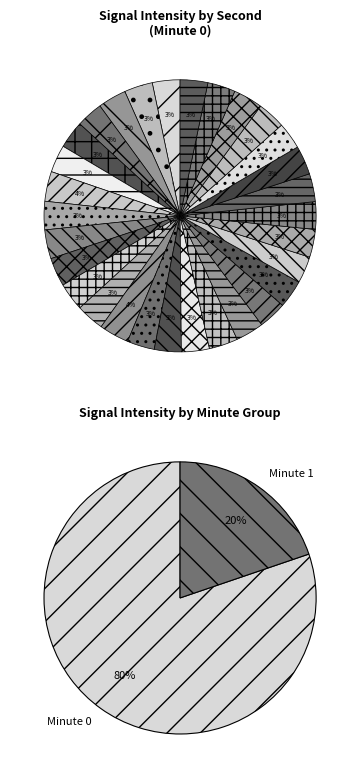

How many slices are in this pie chart?

40